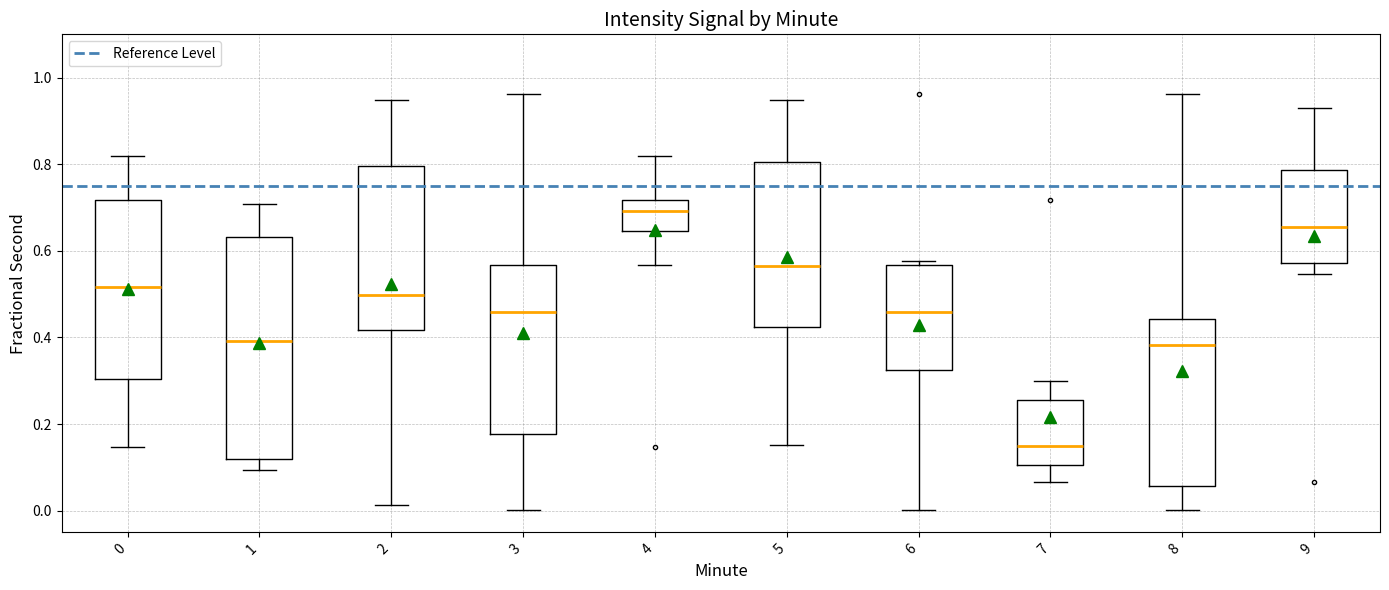

Which box's median line is the lowest?

7